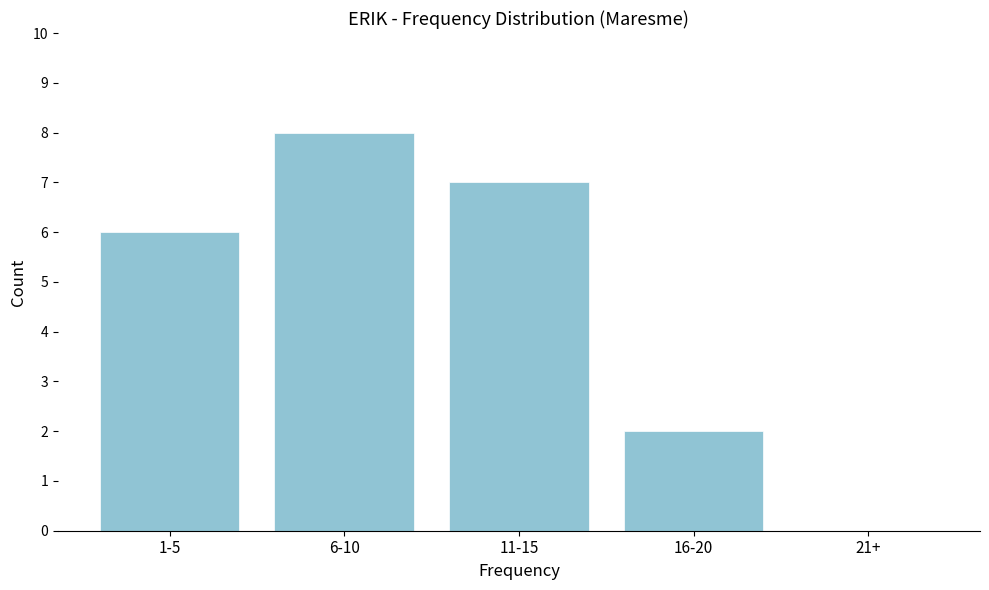

Reading left to right, extract all data points from this chart.

1-5=6	6-10=8	11-15=7	16-20=2	21+=0